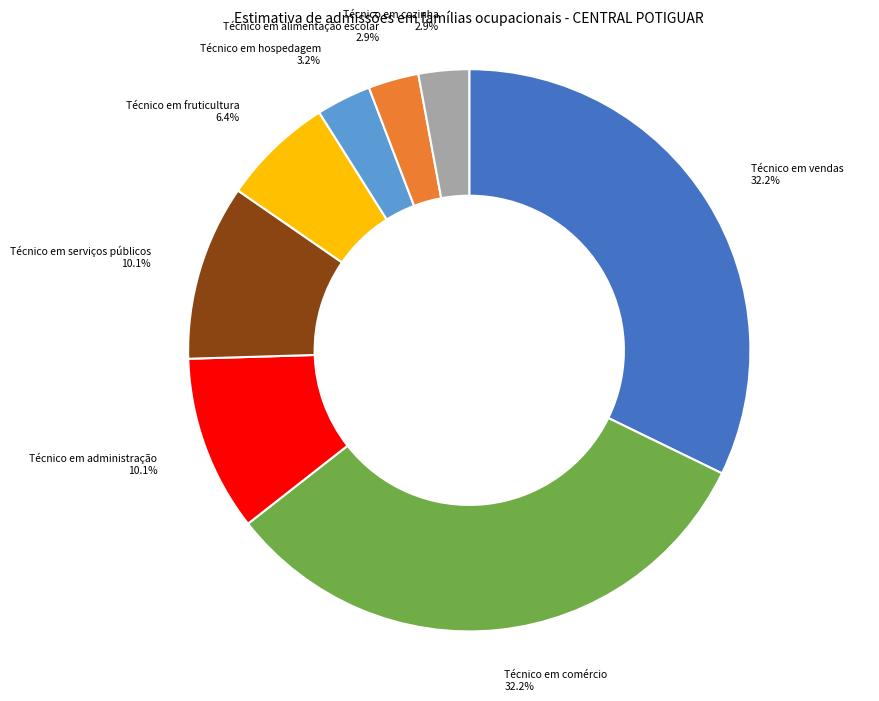

Is it true that Técnico em cozinha is 17% of the pie?

False